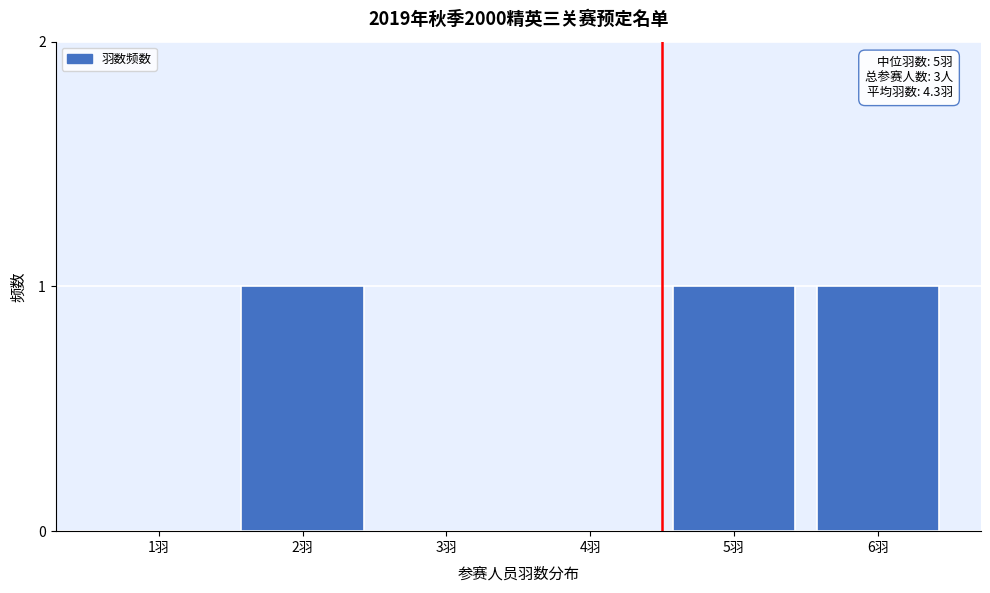

Reading left to right, transcribe all the data shown in this chart.

1羽=0	2羽=1	3羽=0	4羽=0	5羽=1	6羽=1